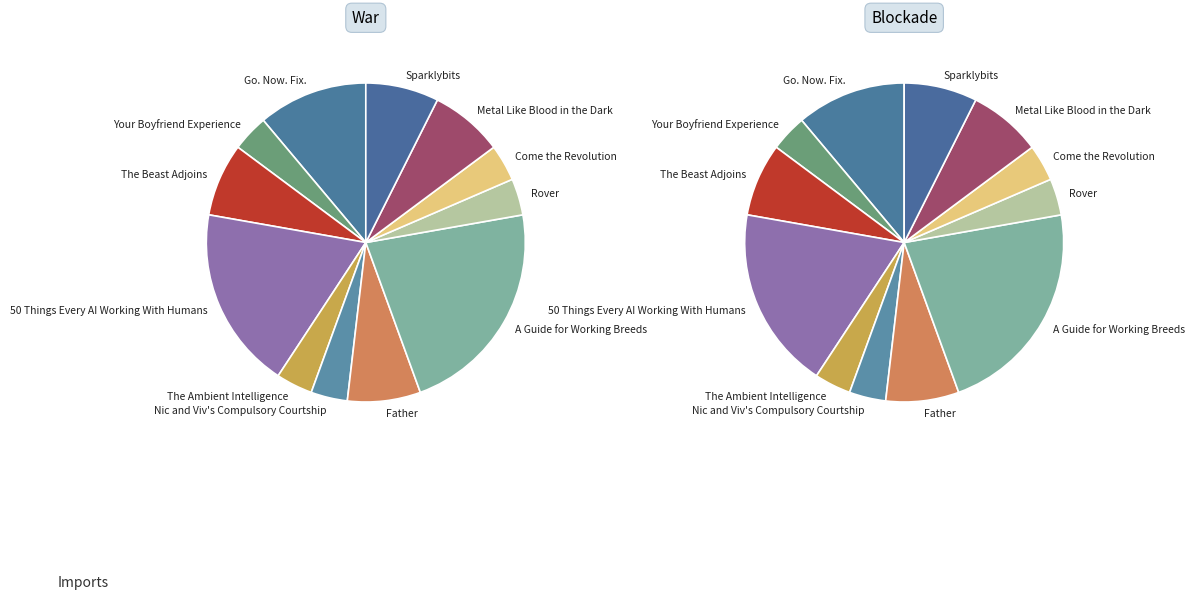

Which category has the biggest portion of the pie?

A Guide for Working Breeds